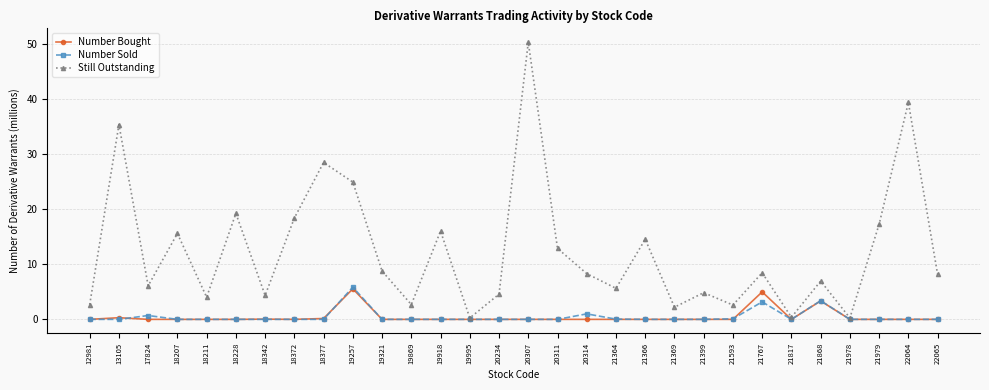

What is the maximum value shown in the chart?

50.4